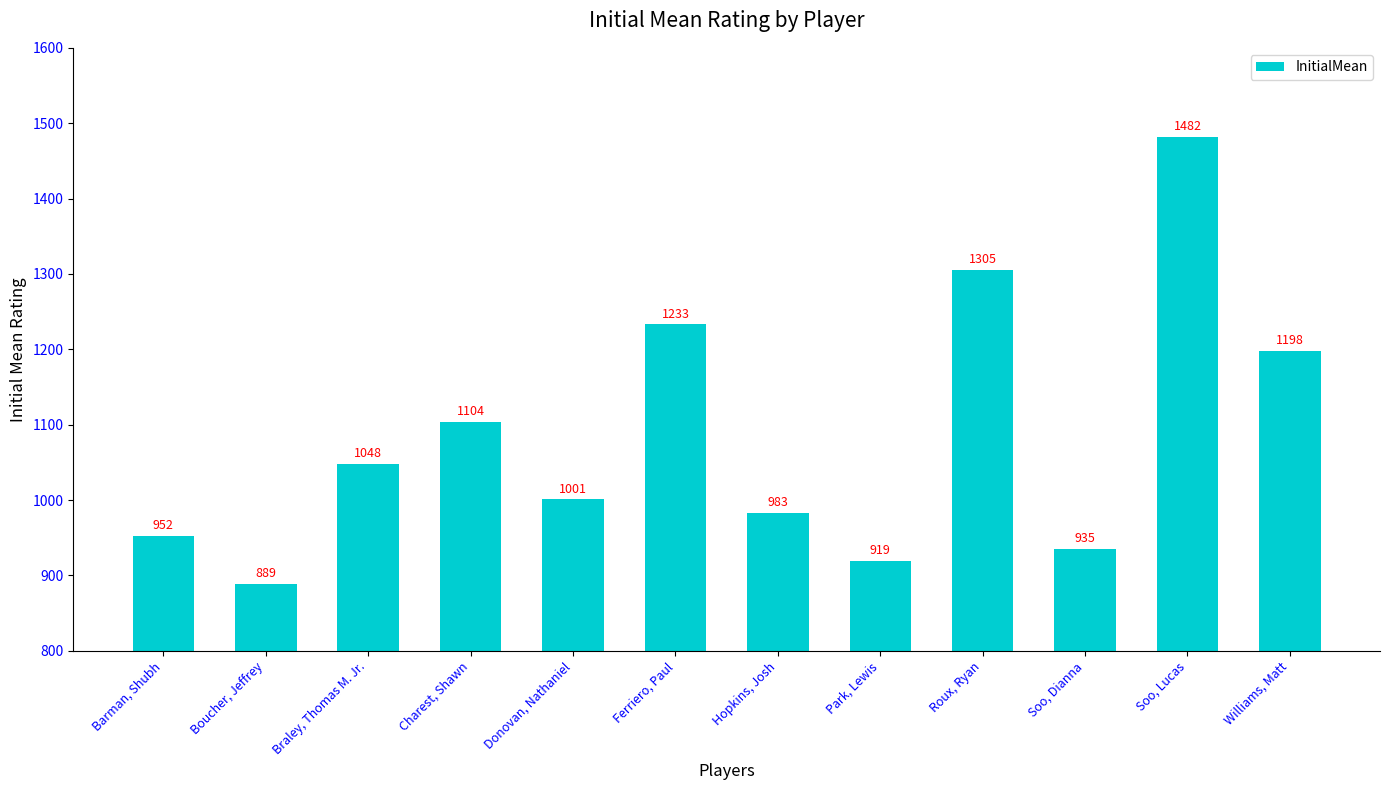

What is the change in value from Braley, Thomas M. Jr. to Ferriero, Paul?

+185